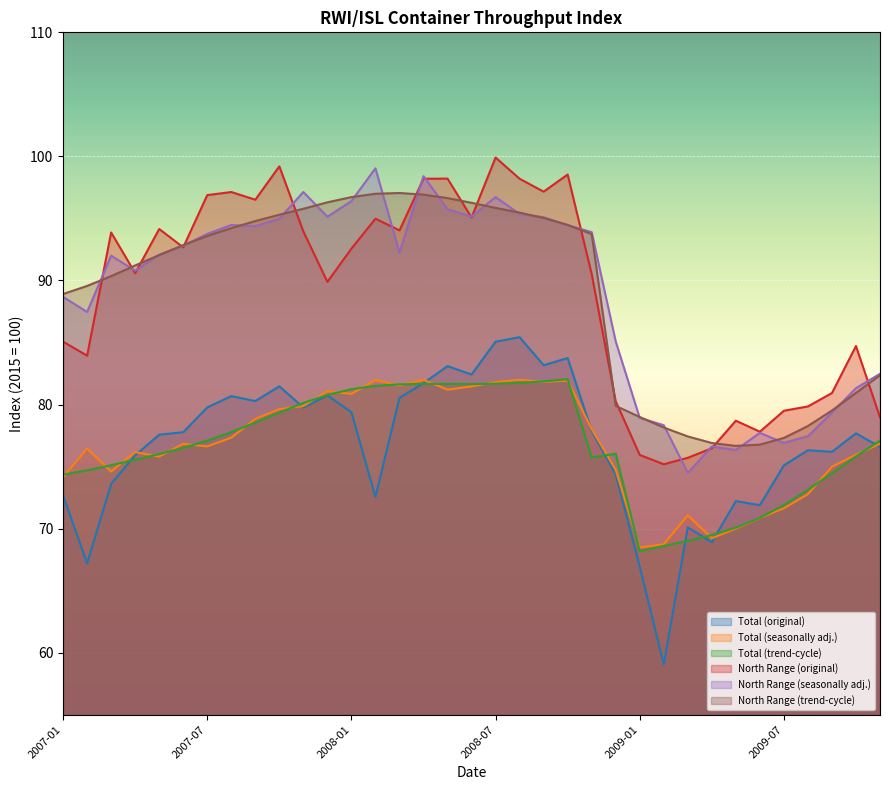

Between 2008-01 and 2009-01, which series saw the biggest shift?

North Range (trend-cycle)